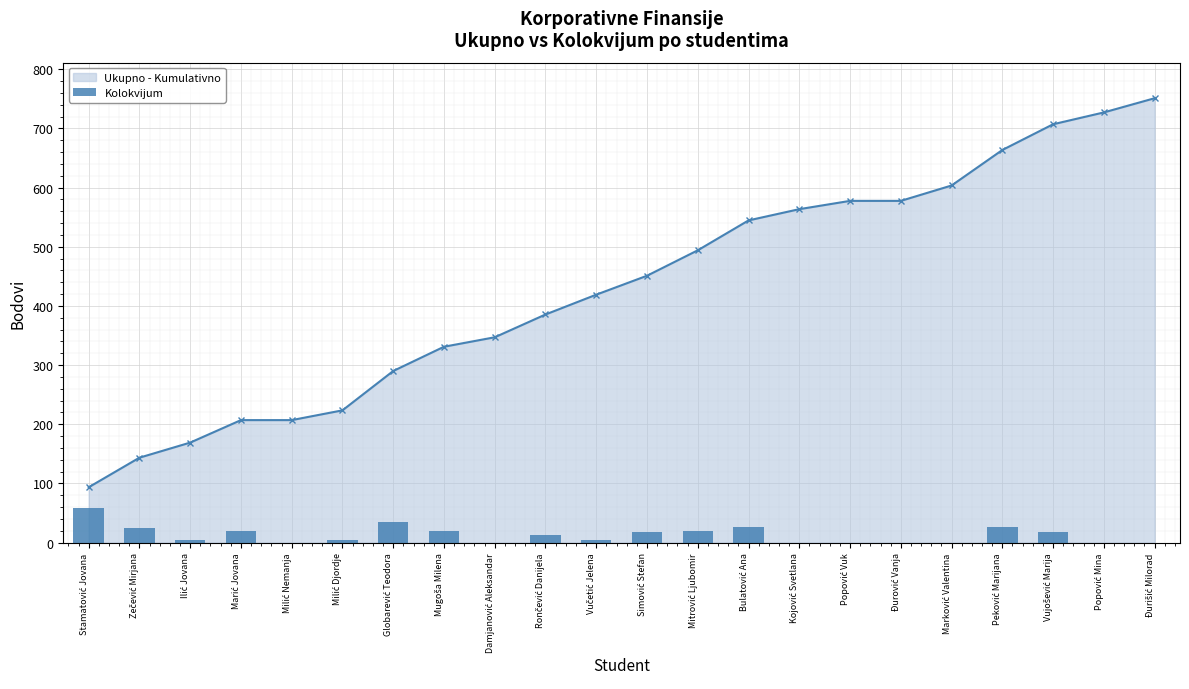

What is the maximum value for Ukupno - Kumulativno?

751.0